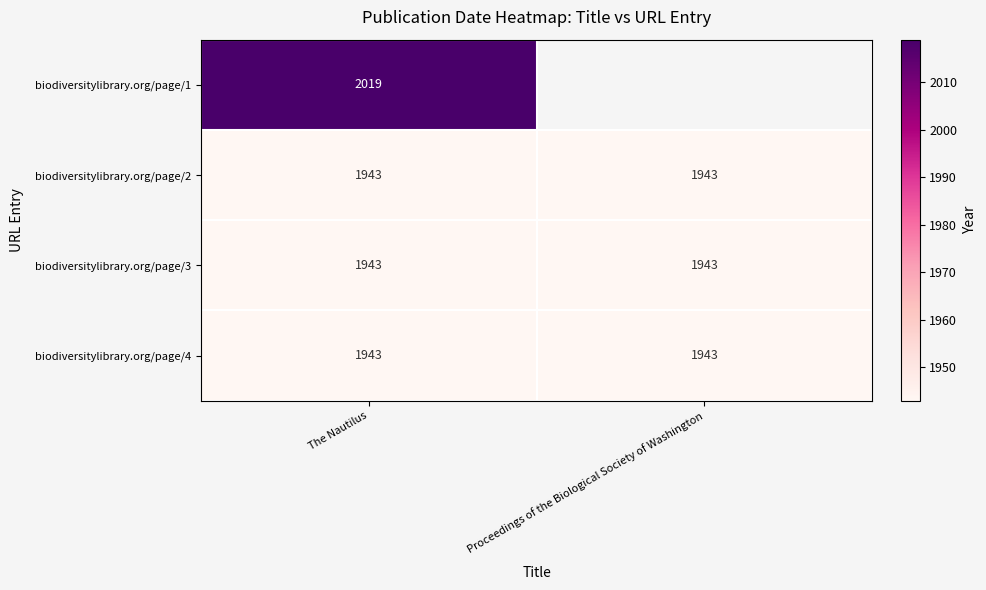

What is the maximum value for biodiversitylibrary.org/page/2?

1943